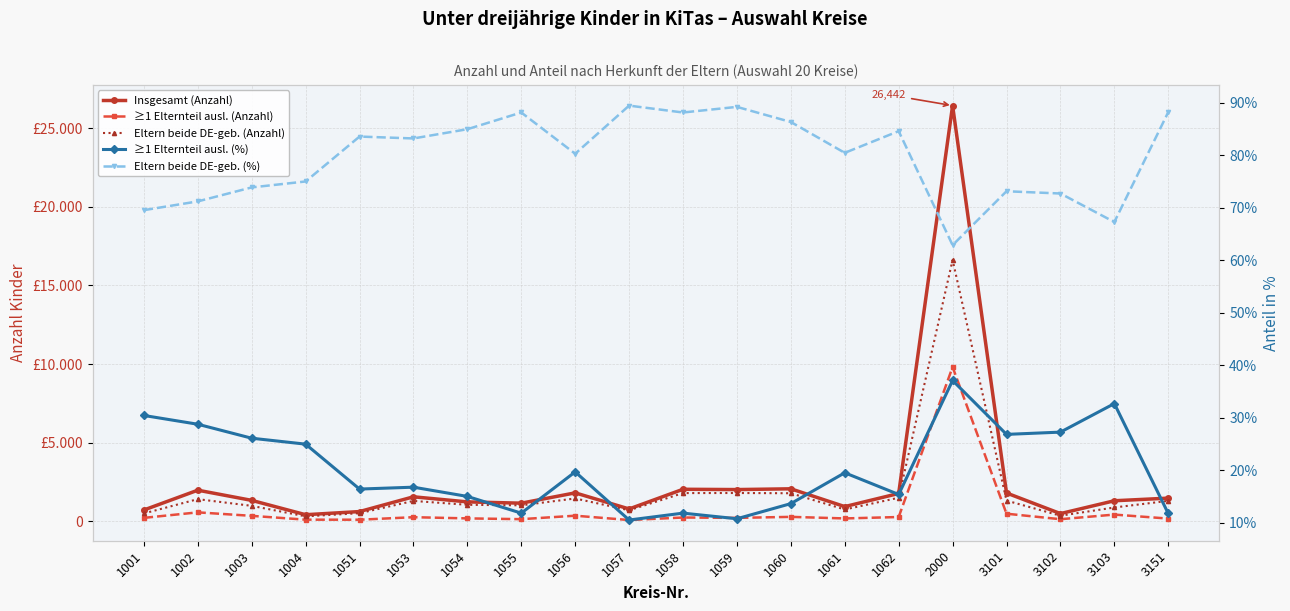

Rank the categories by ≥1 Elternteil ausl. (Anzahl) value from highest to lowest.

2000, 1002, 3101, 3103, 1056, 1003, 1060, 1062, 1053, 1058, 1001, 1059, 1054, 1061, 3151, 1055, 3102, 1004, 1051, 1057